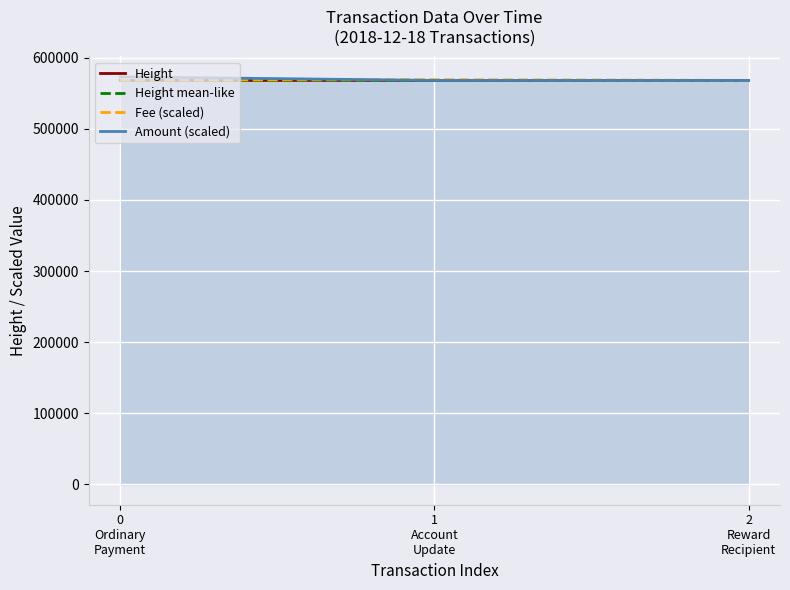

What value does the Height mean-like series have at 1
Account
Update?

568218.0